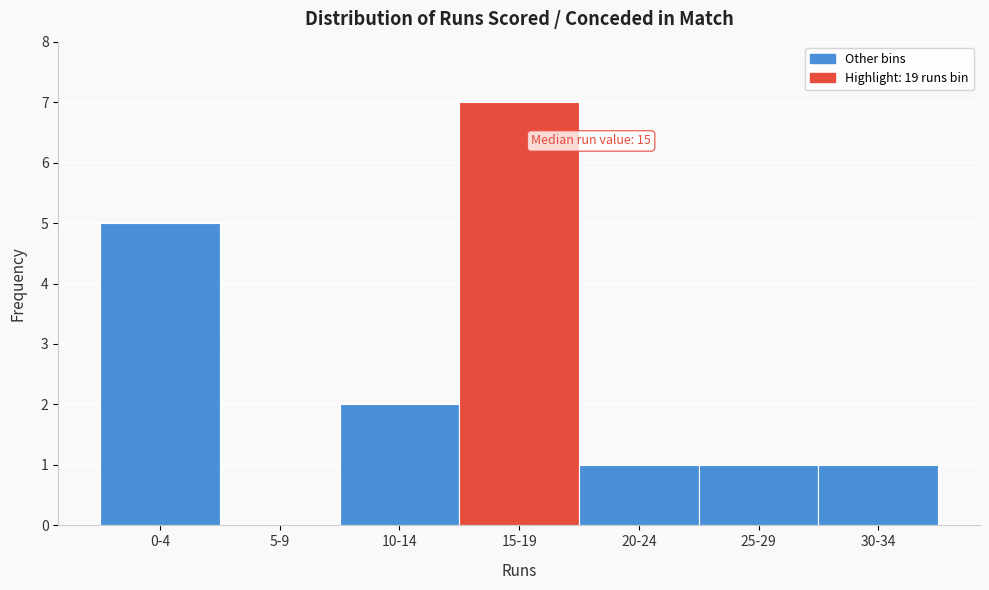

Reading right to left, what are all the values shown in this chart?

30-34=1	25-29=1	20-24=1	15-19=7	10-14=2	5-9=0	0-4=5